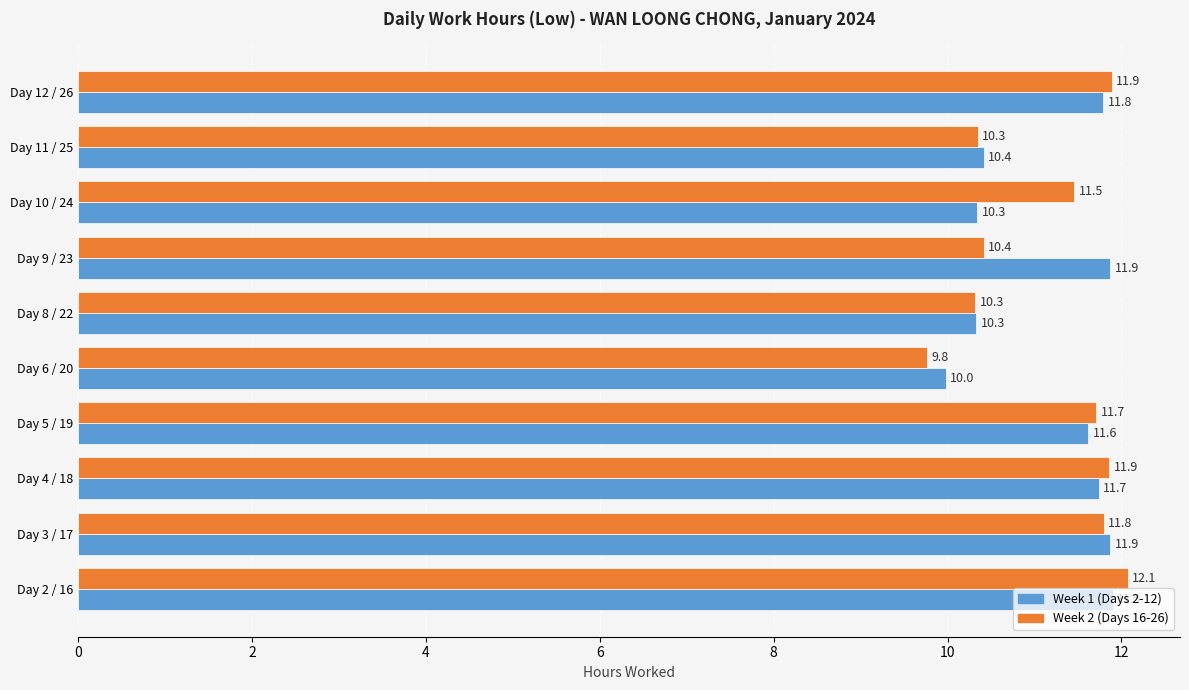

At how many categories does at least one series exceed 11?

7